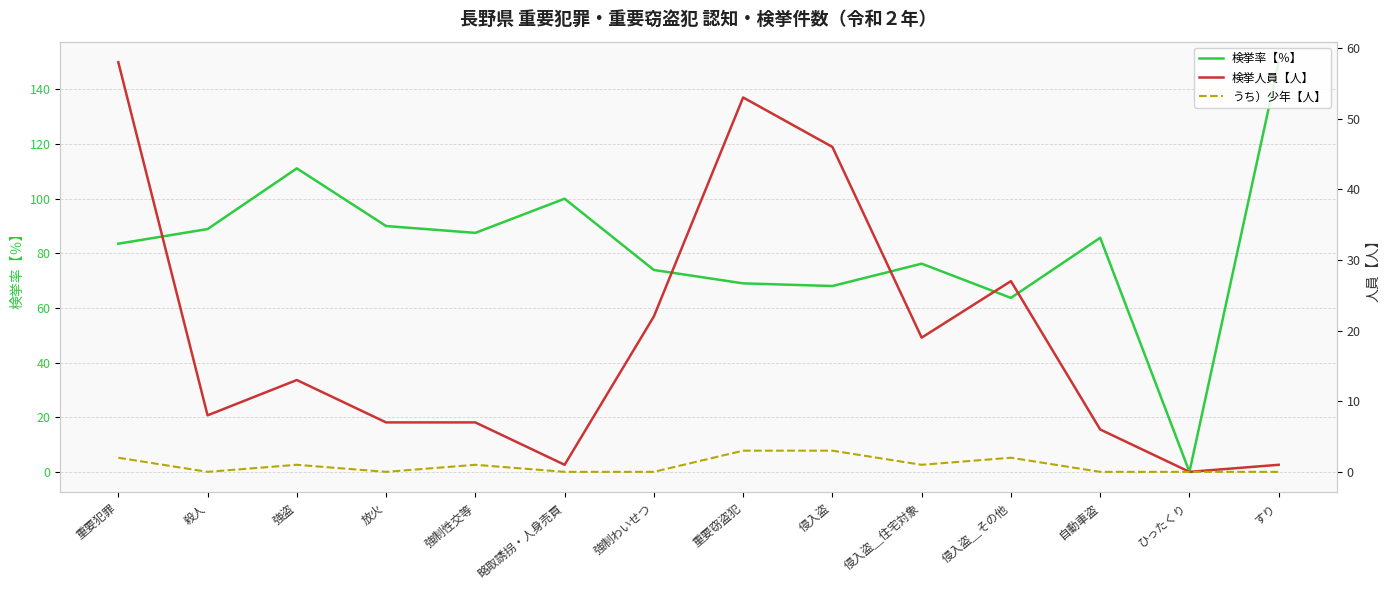

At which label does うち）少年【人】 first exceed 1?

重要犯罪